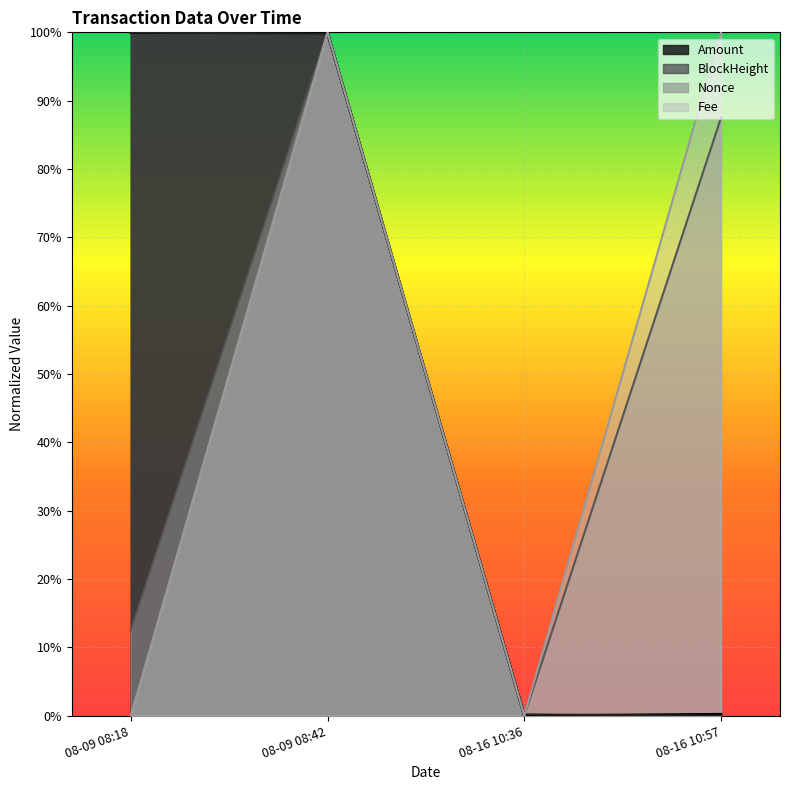

True or false: Amount and Nonce cross at least once.

False